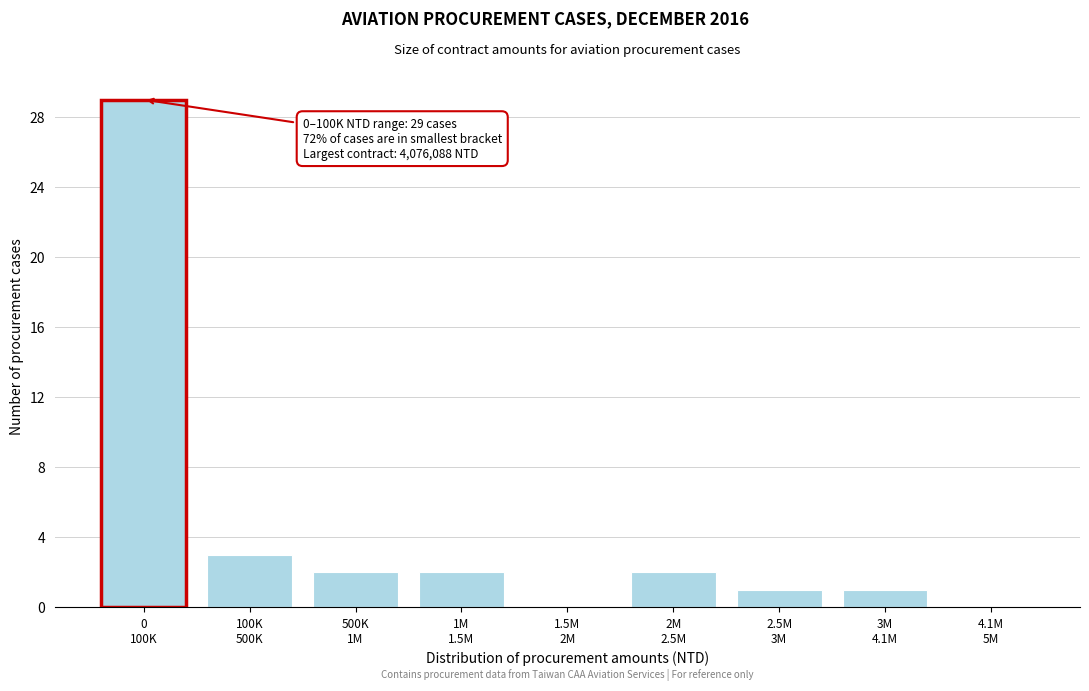

What is the greatest value displayed?

29